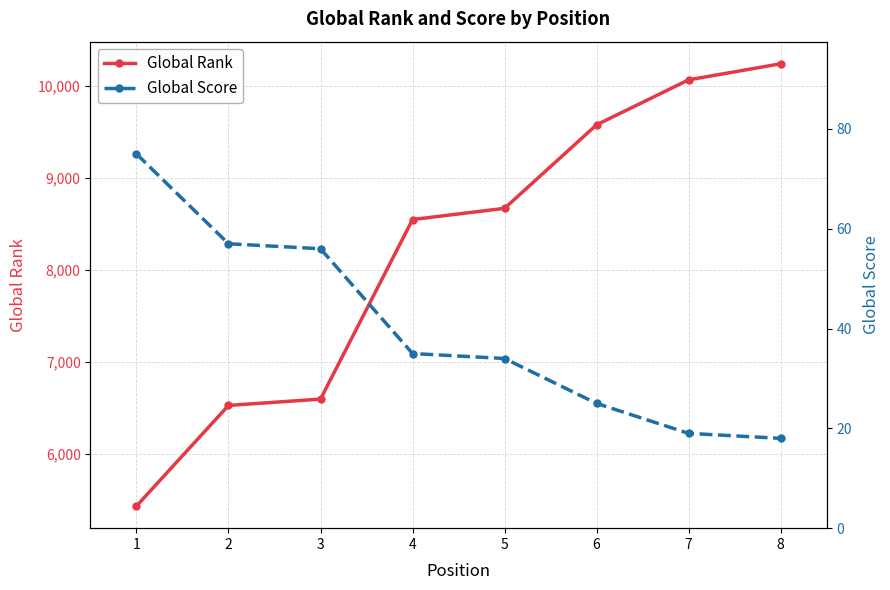

At how many categories does at least one series exceed 7438?

5